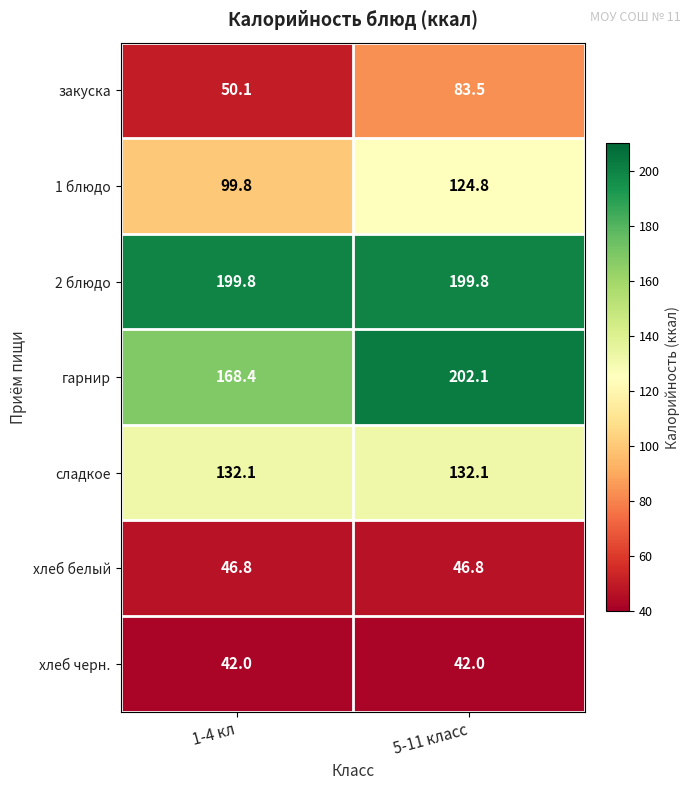

Which series changed the most between 1-4 кл and 5-11 класс?

гарнир